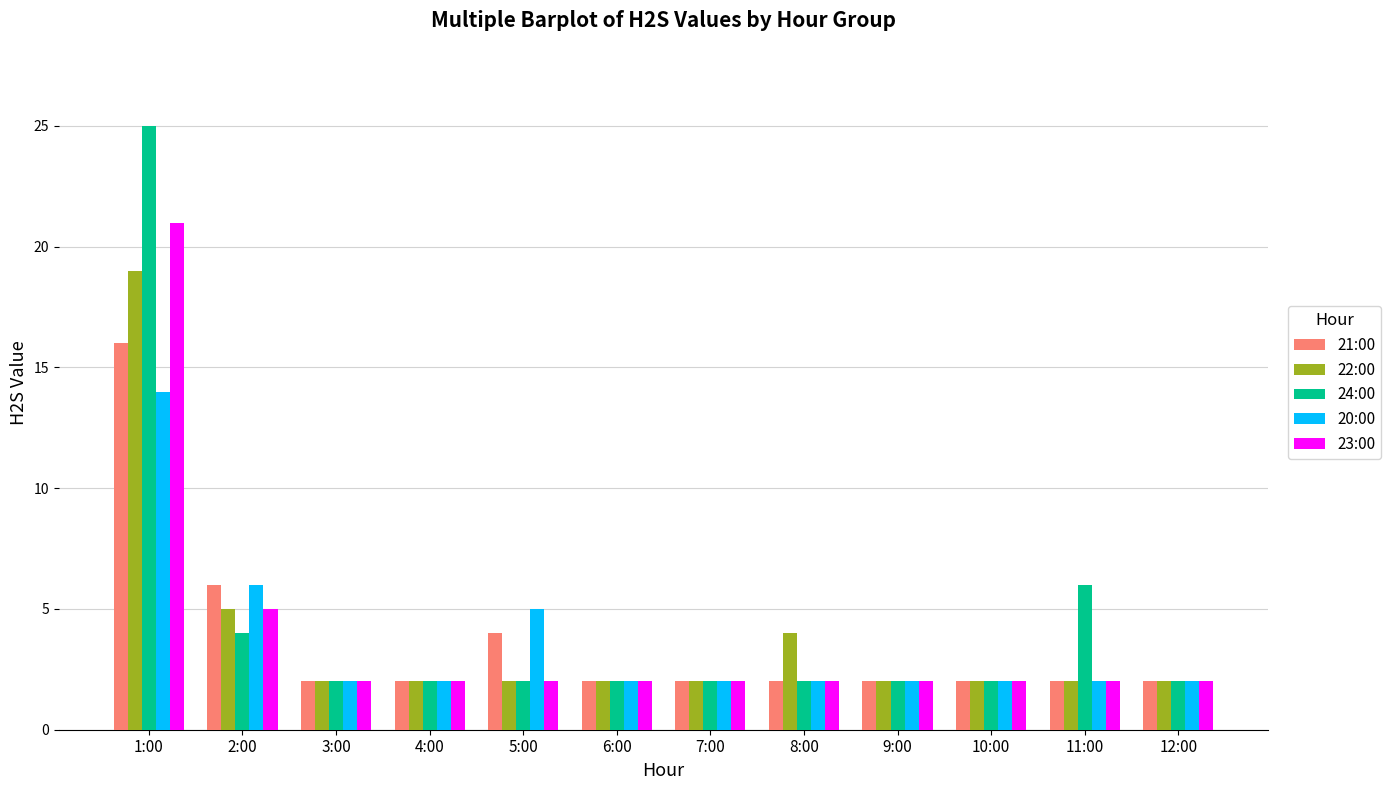

The value of 20:00 at 10:00 is 2. True or false?

True